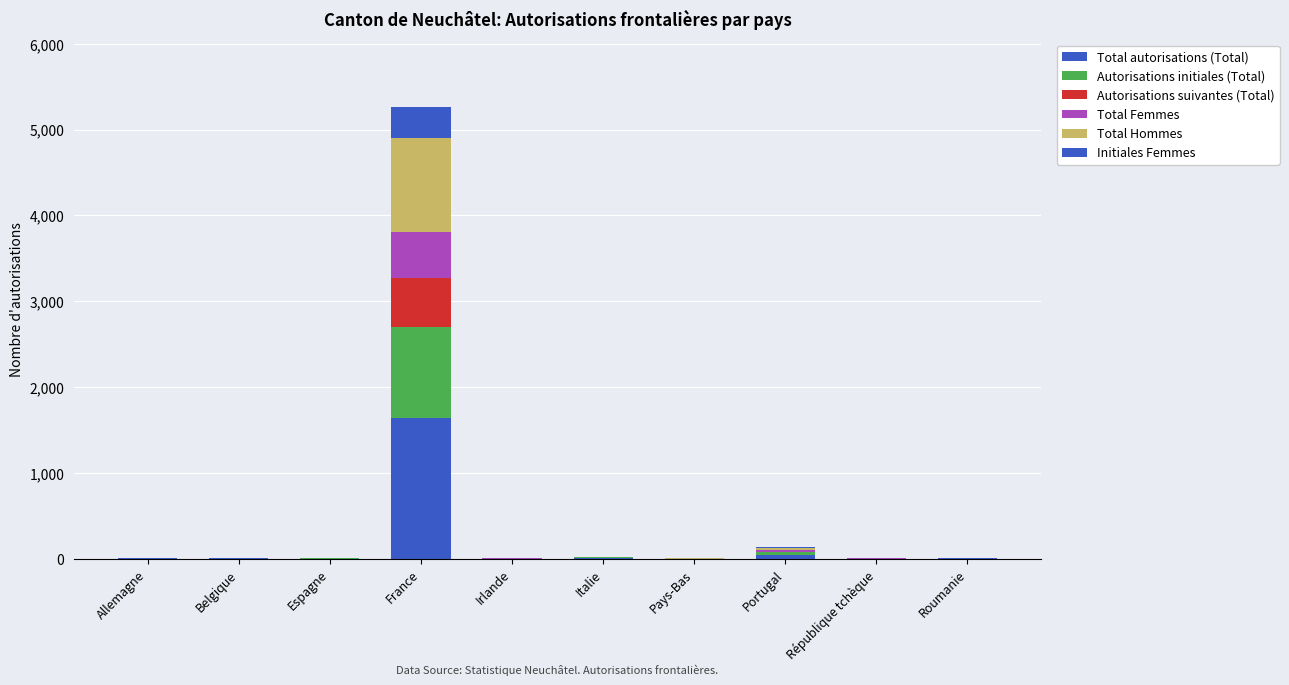

True or false: Total autorisations (Total) has a value of 1 at République tchèque.

True